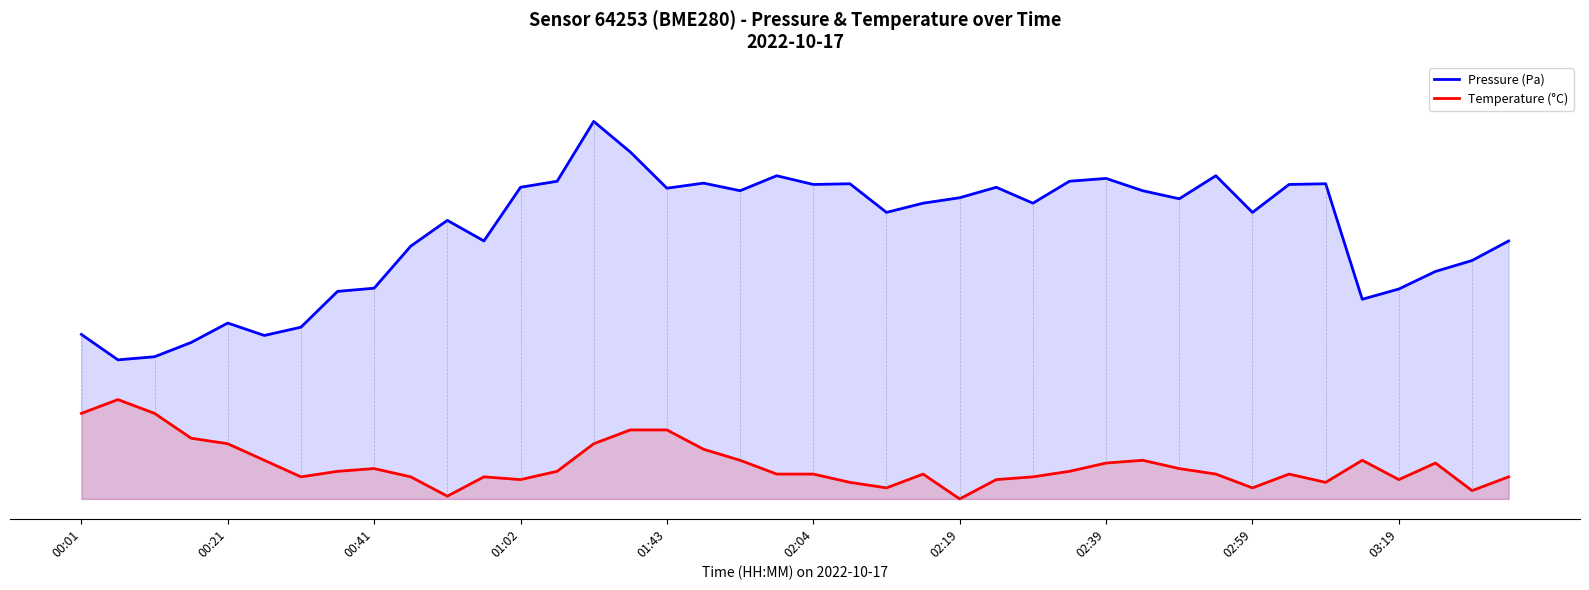

What is the difference between the second highest and second lowest values in the Pressure (Pa) series?

0.5